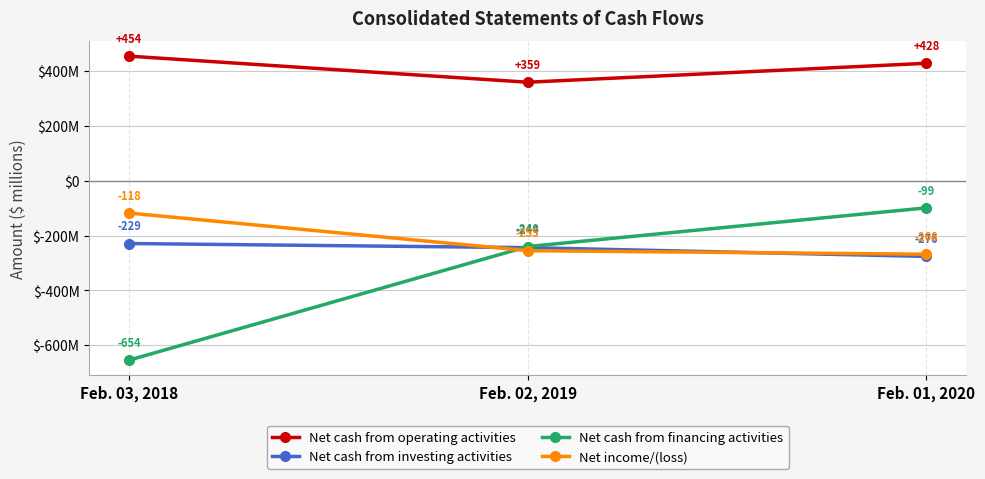

What position from the right is Feb. 02, 2019?

2